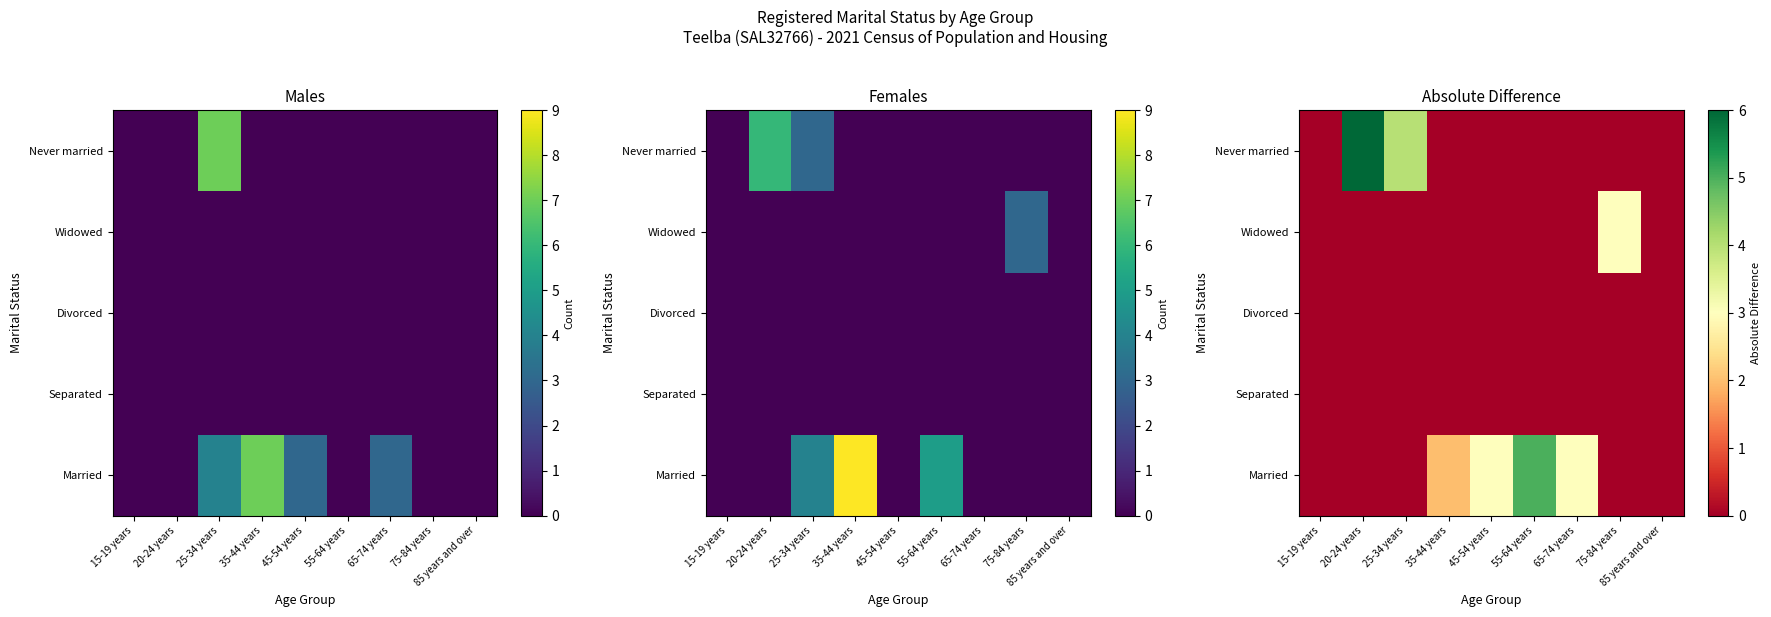

What is the total value across all series at 35-44 years?

2